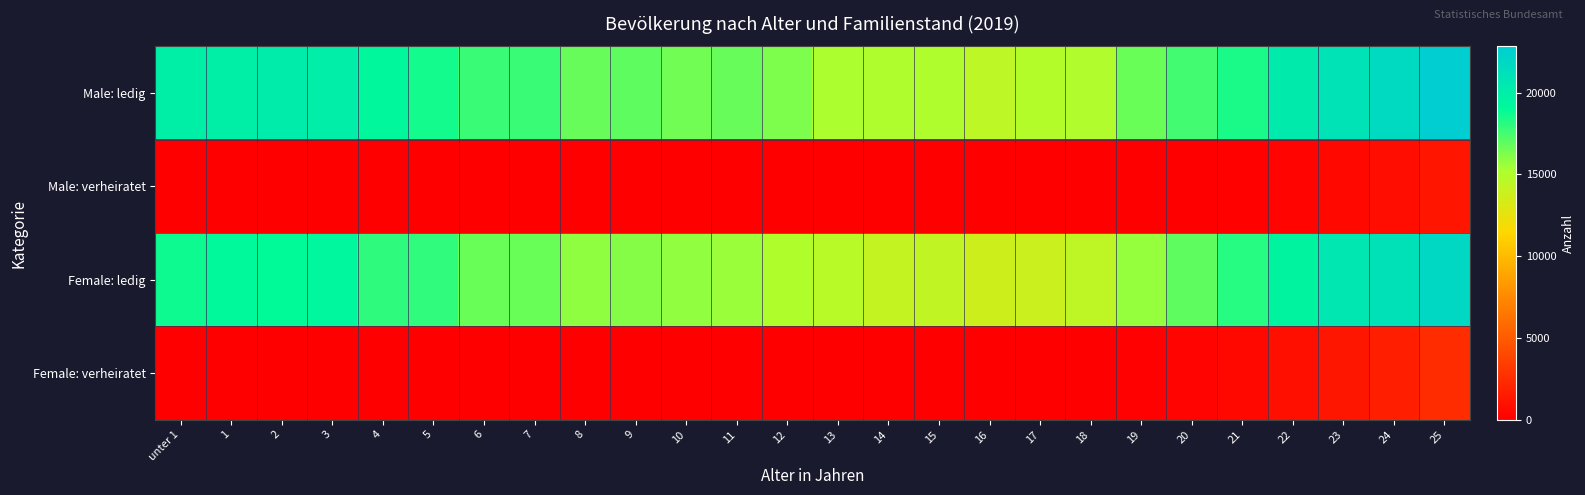

At which category is the sum across all series the highest?

25